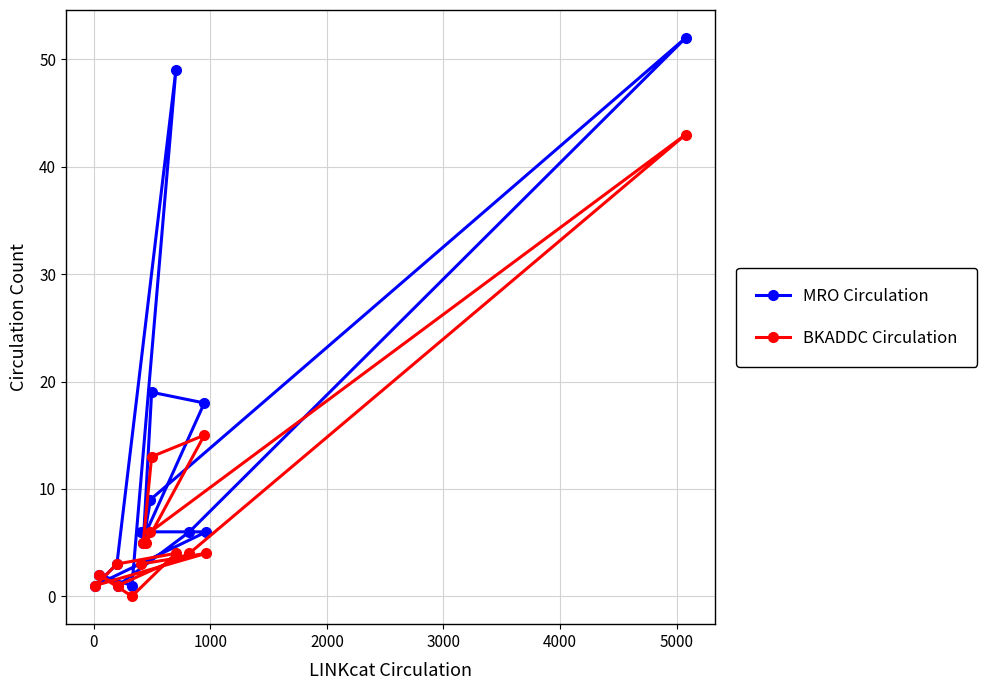

What is the value of the MRO Circulation point at the 7th from the left?

5